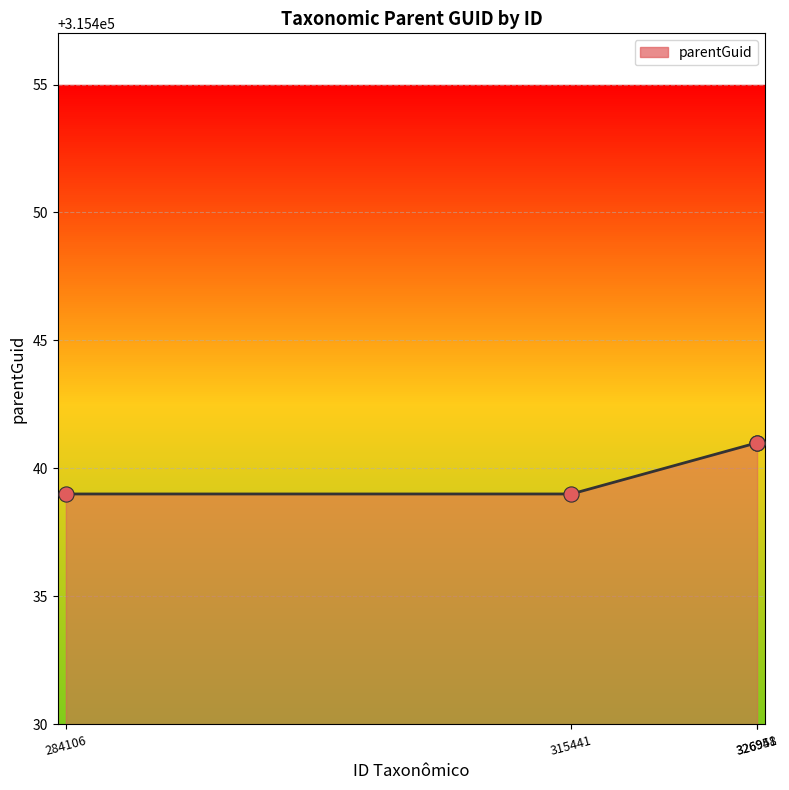

What is the smallest value displayed?

315439